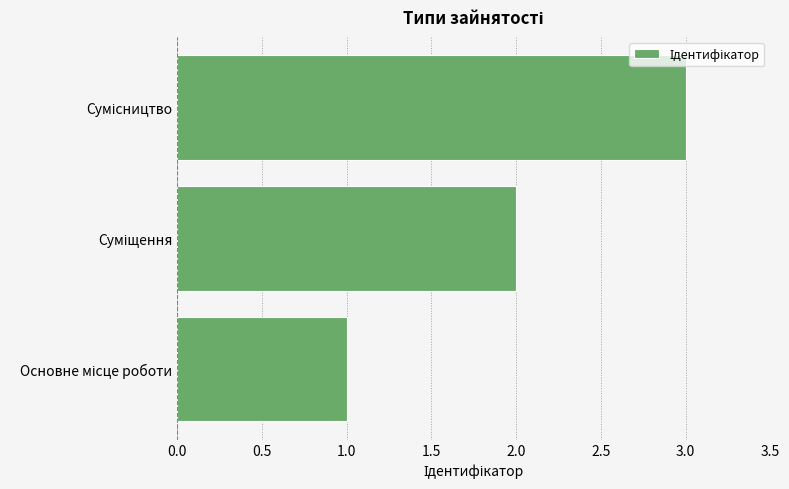

What is the maximum value shown in the chart?

3